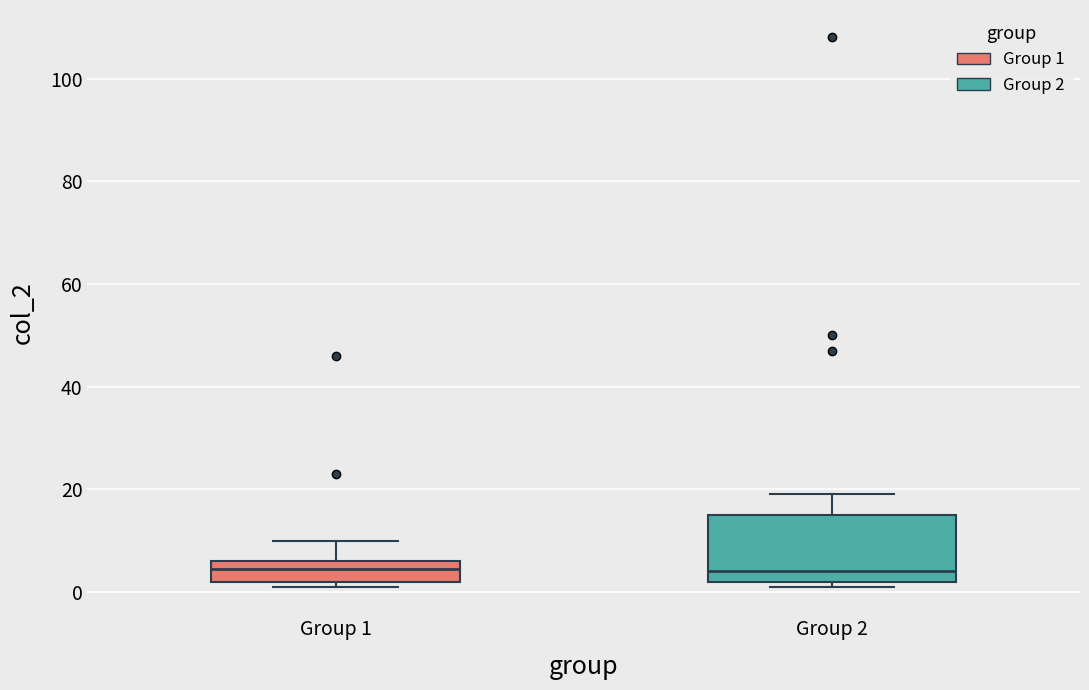

Comparing the boxes themselves (not the whiskers), which one is the tallest?

Group 2